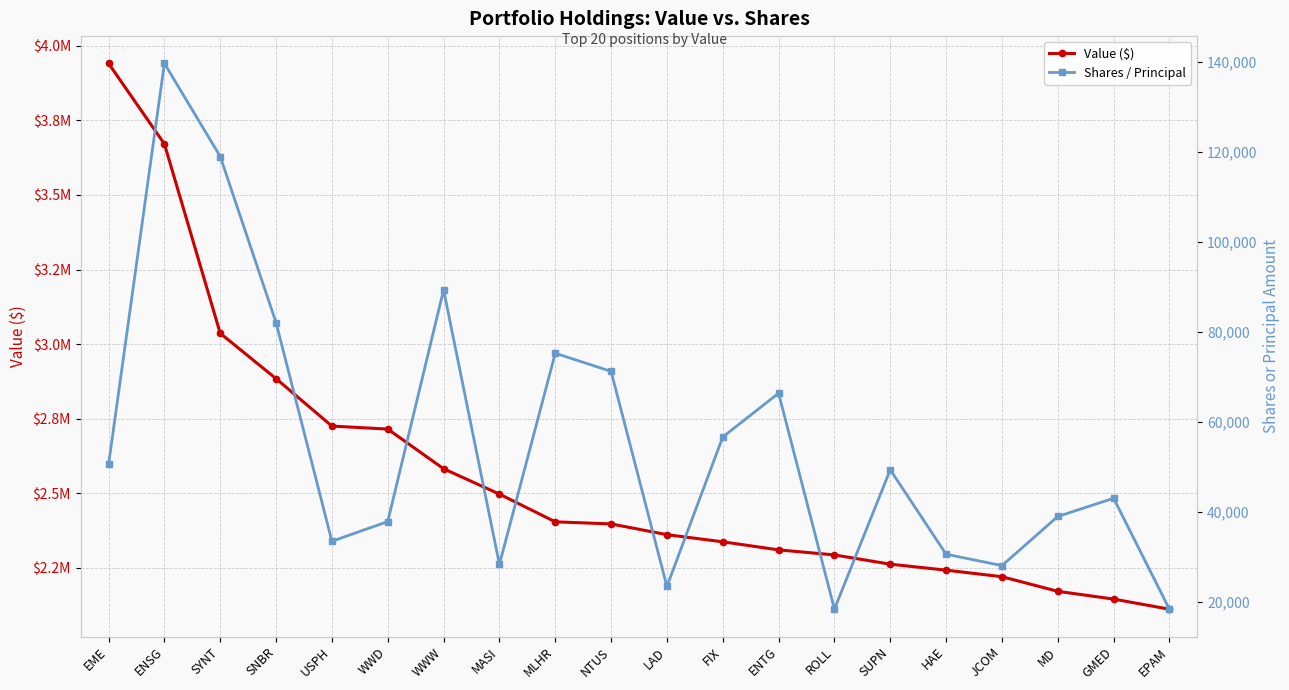

What are all the series names shown in the legend?

Value ($), Shares / Principal